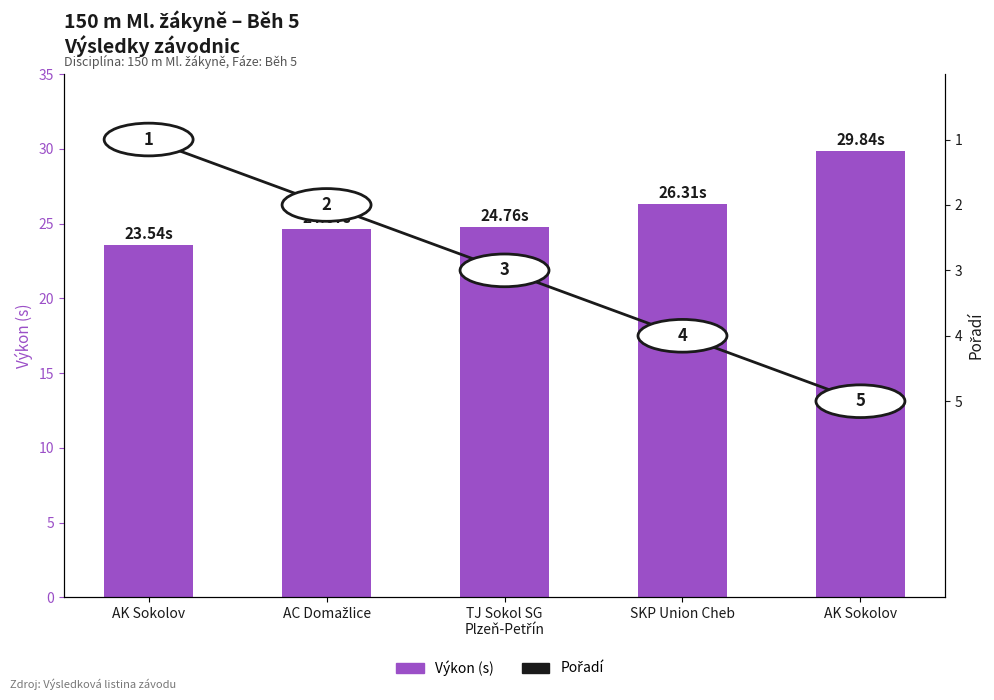

The Pořadí series shows 1.7 at AK Sokolov. True or false?

False